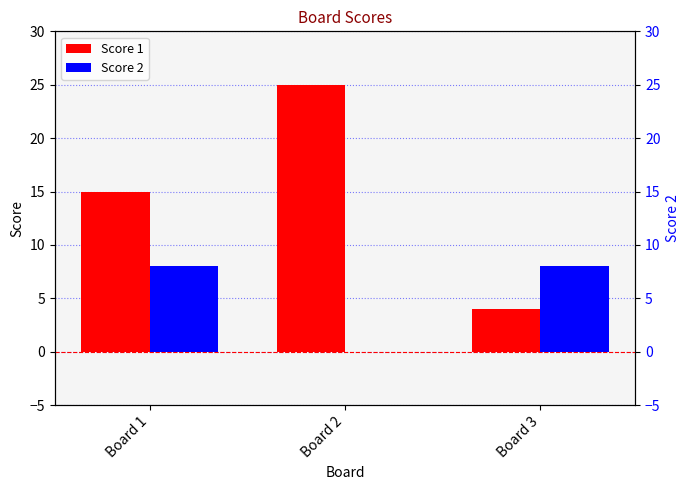

At how many categories does at least one series exceed 14?

2